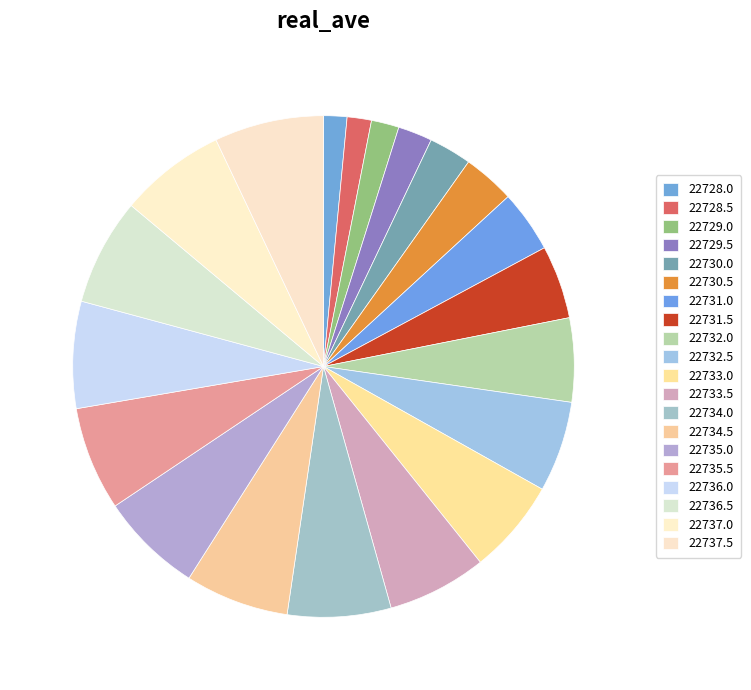

Rank the categories by value from lowest to highest.

22728.0, 22728.5, 22729.0, 22729.5, 22730.0, 22730.5, 22731.0, 22731.5, 22732.0, 22732.5, 22733.0, 22733.5, 22735.0, 22734.0, 22734.5, 22735.5, 22737.0, 22736.0, 22736.5, 22737.5